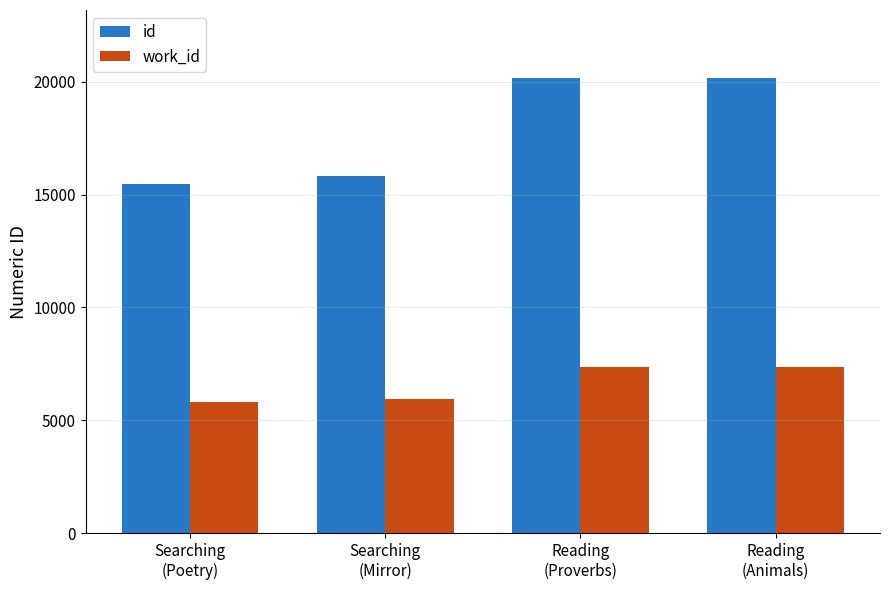

How many values in the id series are below 20142?

2